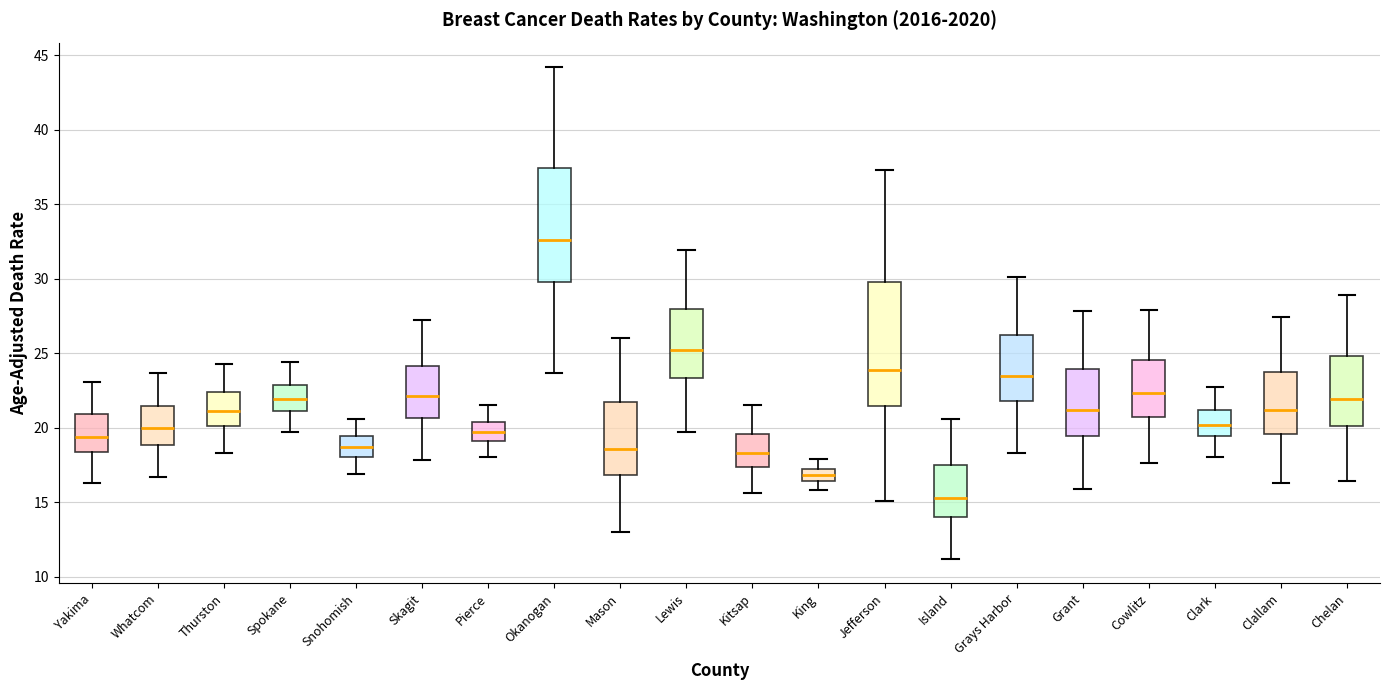

Where does the lower whisker of the box for King end on the y-axis? The values are not printed on the chart, so give them approximately, as read against the axis.

16.0